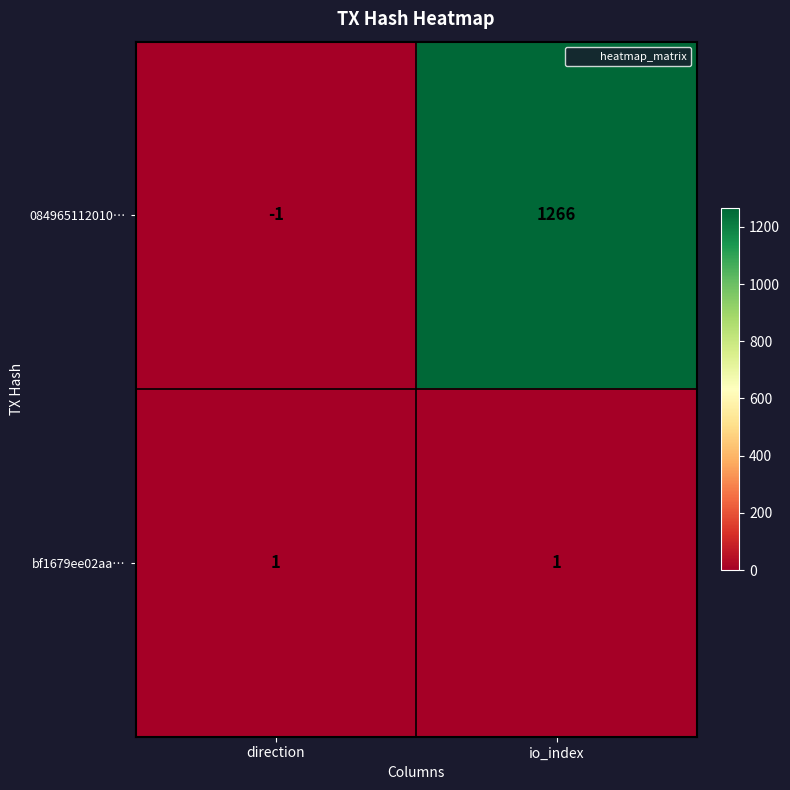

Between direction and io_index, which series saw the biggest shift?

084965112010…